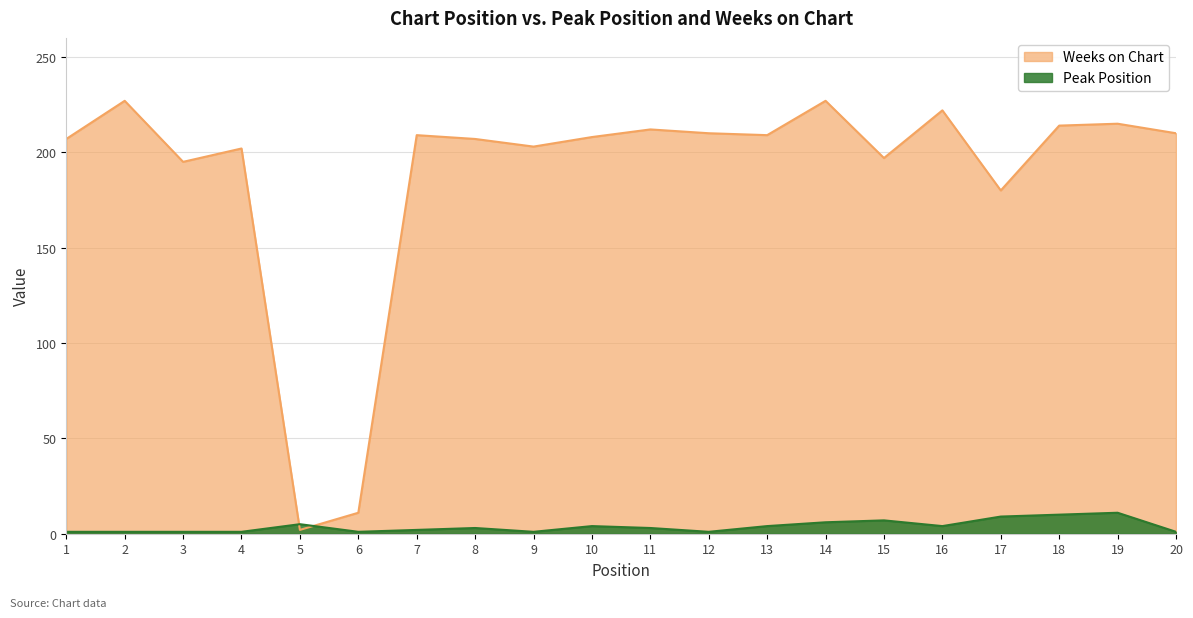

Rank the categories by Weeks on Chart value from lowest to highest.

5, 6, 17, 3, 15, 4, 9, 1, 8, 10, 7, 13, 12, 20, 11, 18, 19, 16, 2, 14